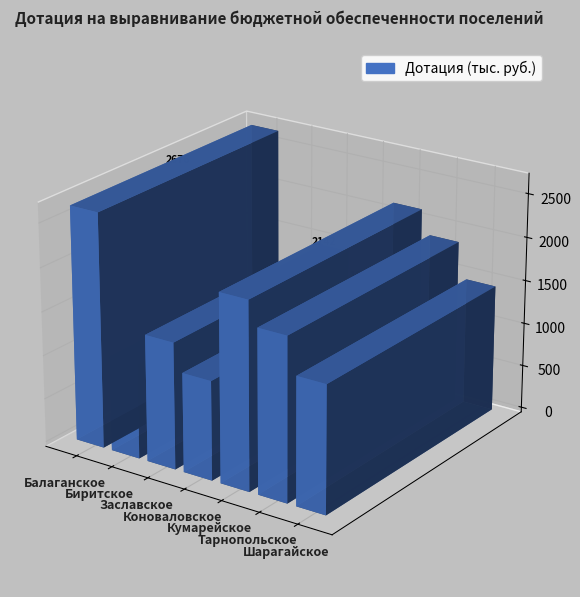

List the labels in order of value, smallest first.

Биритское, Коноваловское, Заславское, Шарагайское, Тарнопольское, Кумарейское, Балаганское